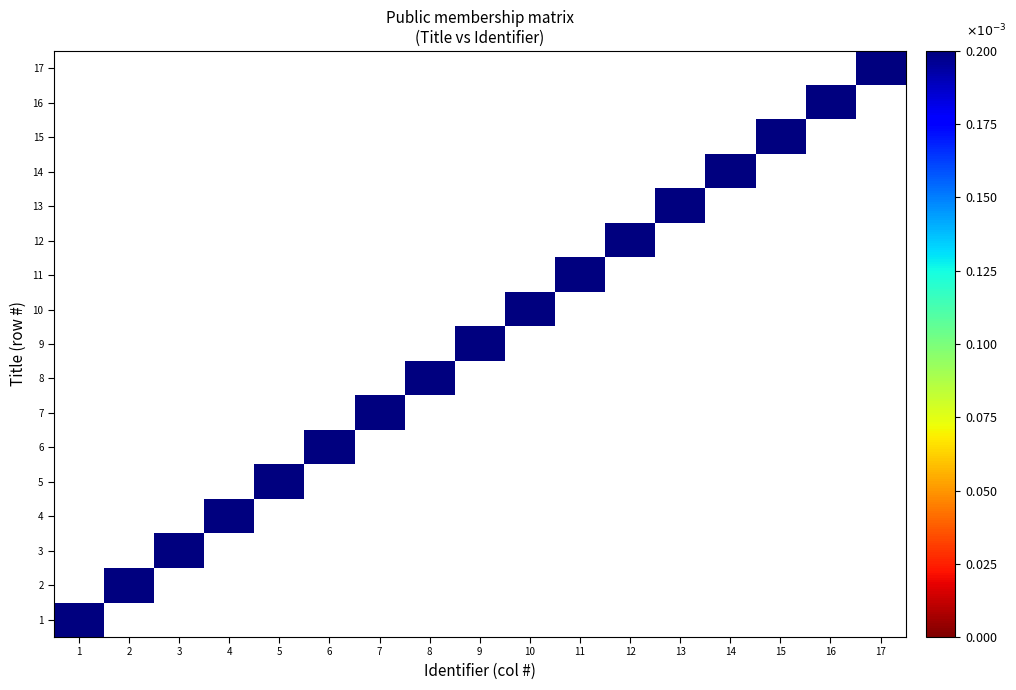

What is the difference between the highest and lowest values at 2?

1